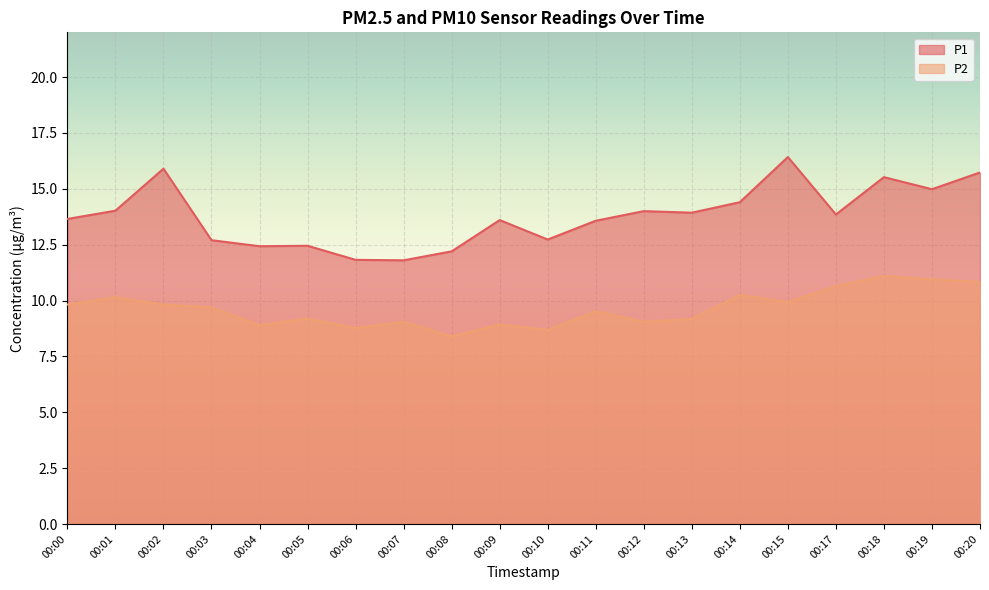

What is the difference between the maximum and minimum values in the P2 series?

2.7